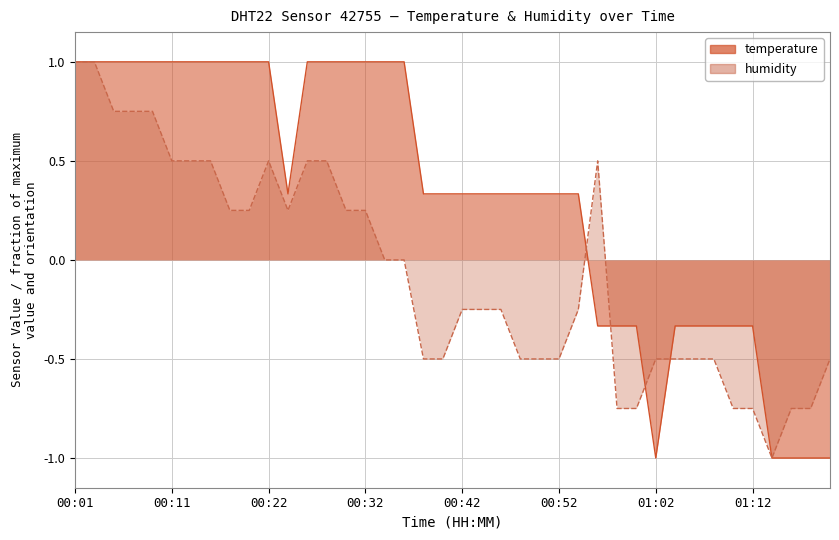

What value does the humidity series have at 00:22?

0.5